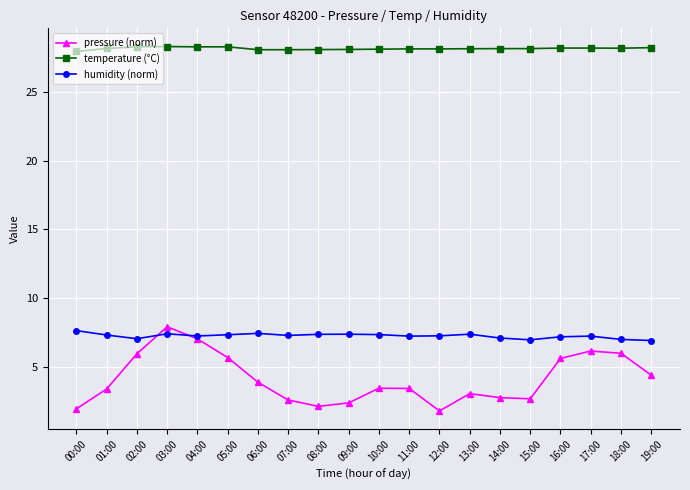

How many distinct data groups are displayed?

3